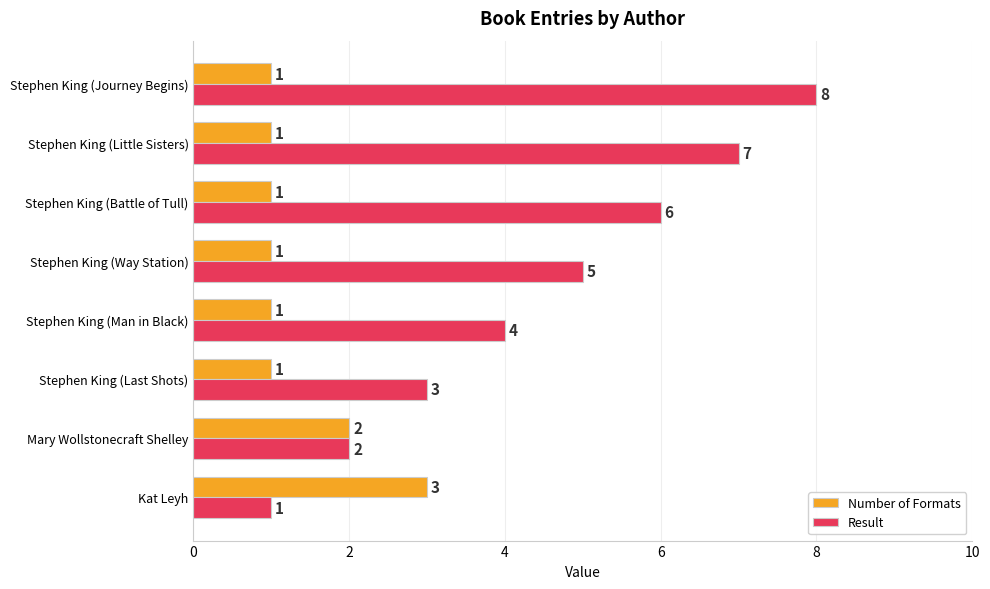

Which series has the largest total across all categories?

Result